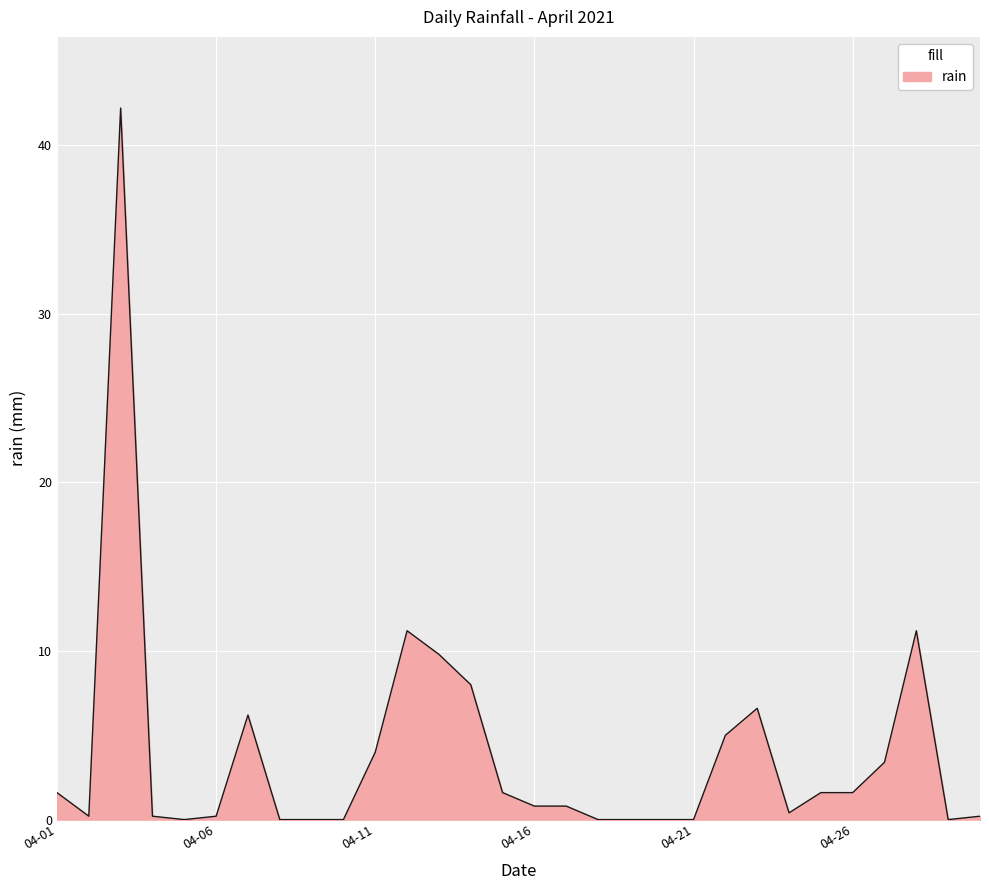

Reading right to left, transcribe all the data shown in this chart.

0.2	0.0	11.2	3.4	1.6	1.6	0.4	6.6	5.0	0.0	0.0	0.0	0.0	0.8	0.8	1.6	8.0	9.8	11.2	4.0	0.0	0.0	0.0	6.2	0.2	0.0	0.2	42.2	0.2	1.6